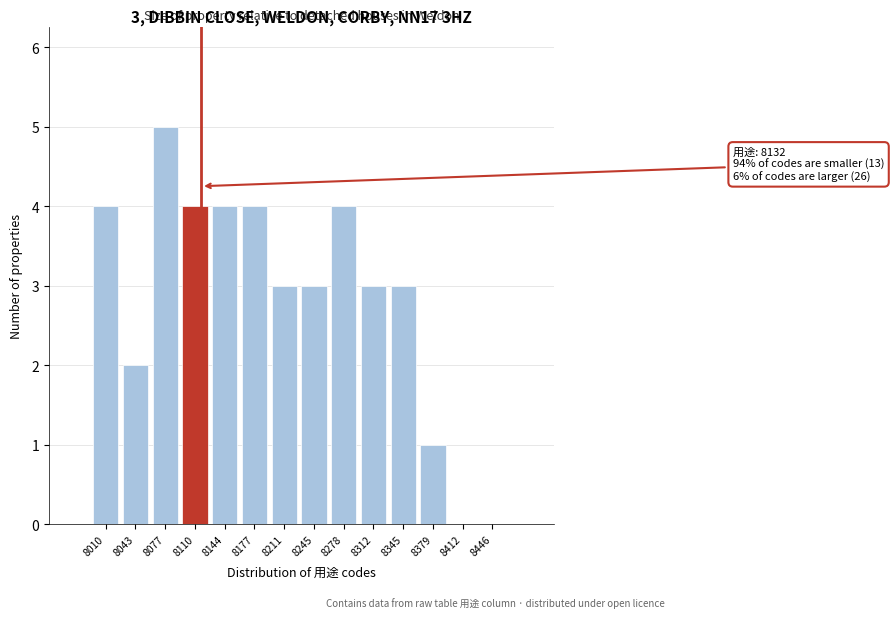

Reading left to right, extract all data points from this chart.

8010=4	8043=2	8077=5	8110=4	8144=4	8177=4	8211=3	8245=3	8278=4	8312=3	8345=3	8379=1	8412=0	8446=0